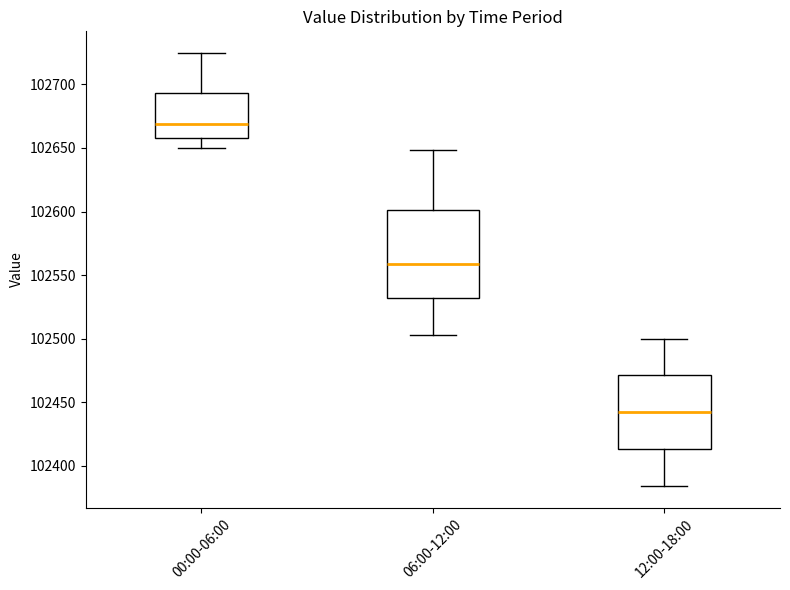

Reading left to right, transcribe this box plot: for each box, give where its median line is, the range the box spans, and where its two whiskers end, as read against the y-axis. The values are not printed on the chart, so give them approximately, as read against the axis.

00:00-06:00: median 102670, box 102660 to 102695, whiskers 102650 to 102725
06:00-12:00: median 102560, box 102530 to 102600, whiskers 102505 to 102650
12:00-18:00: median 102445, box 102415 to 102470, whiskers 102385 to 102500